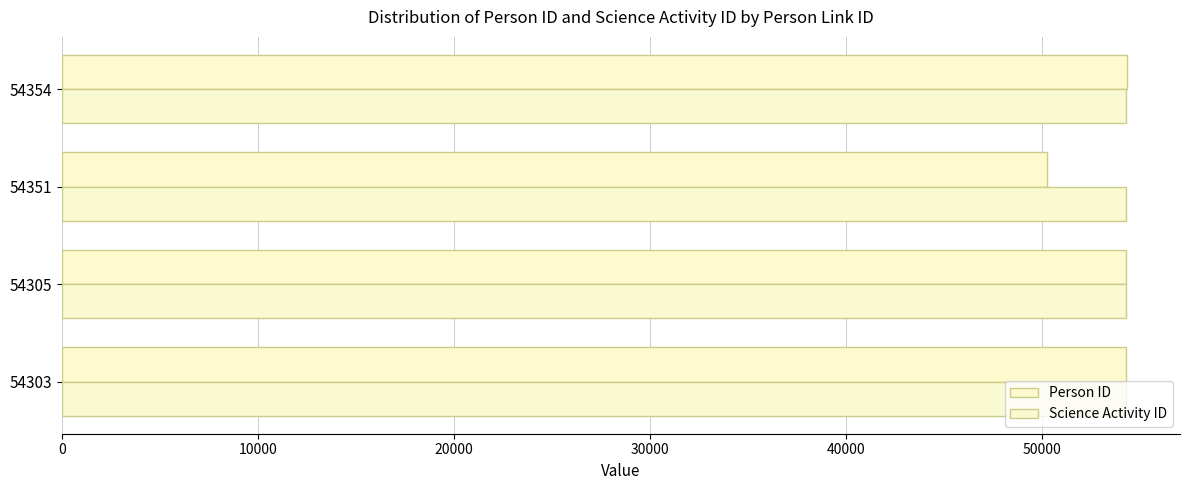

What are all the series names shown in the legend?

Person ID, Science Activity ID